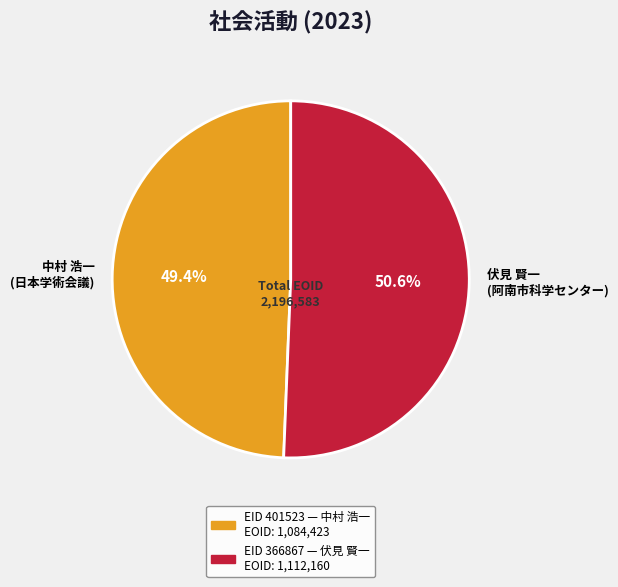

What percentage is NOT represented by 伏見 賢一 (阿南市科学センター)?

49.4%